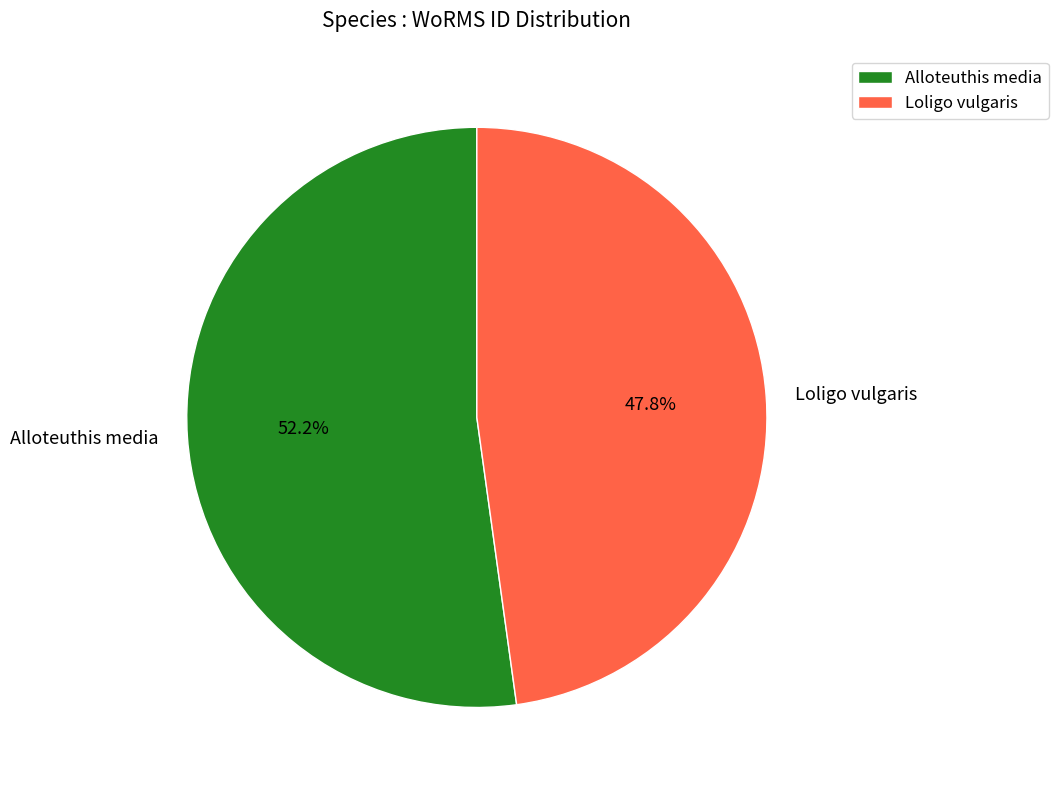

To the nearest percent, what is the combined percentage of Loligo vulgaris and Alloteuthis media?

100%